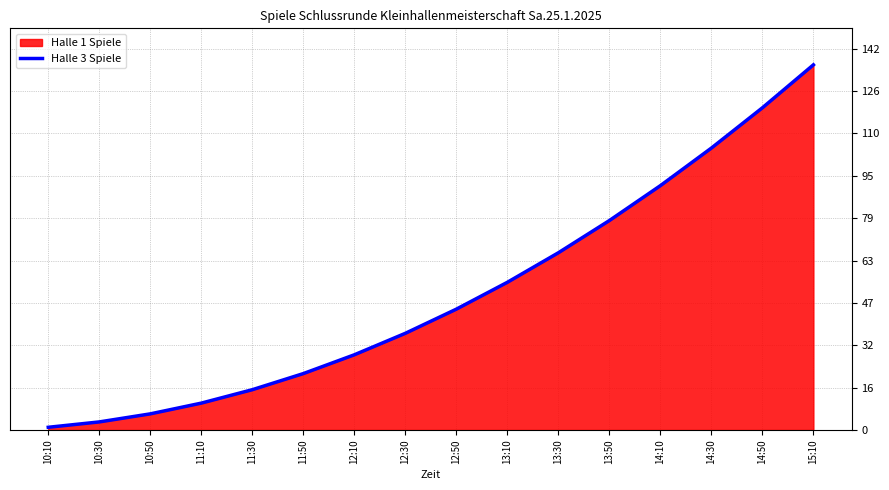

Approximately how many times larger is the value at 14:10 compared to 11:10?

9.1